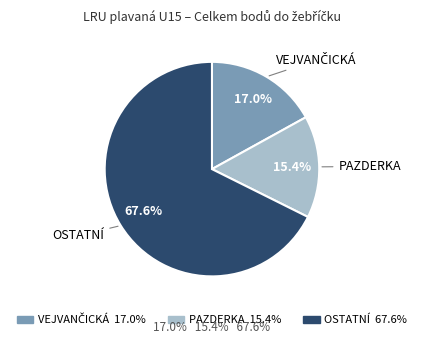

How many slices are in this pie chart?

3